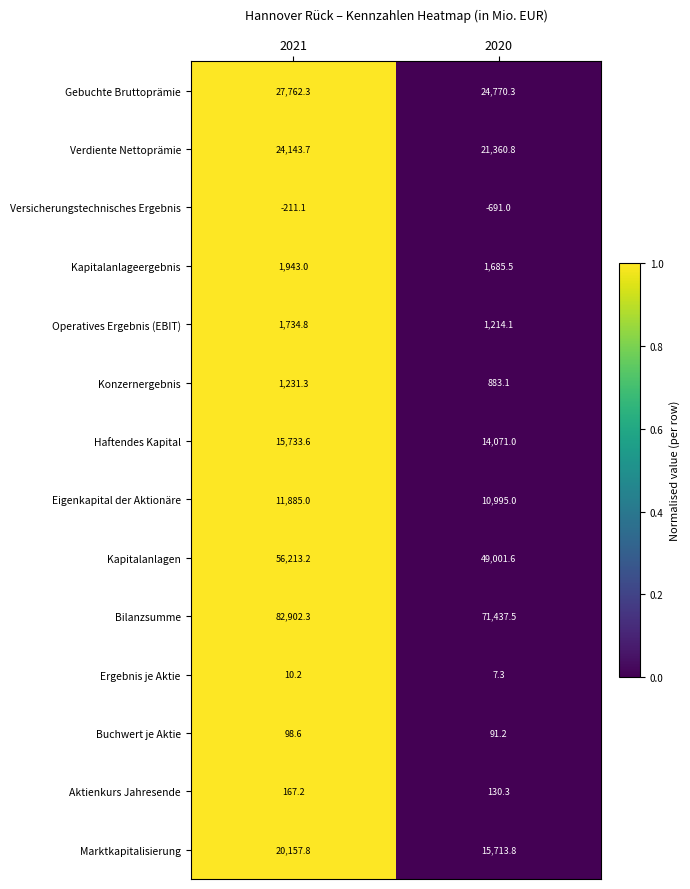

What is the sum of the Verdiente Nettoprämie values at 2020 and 2021?

45504.5